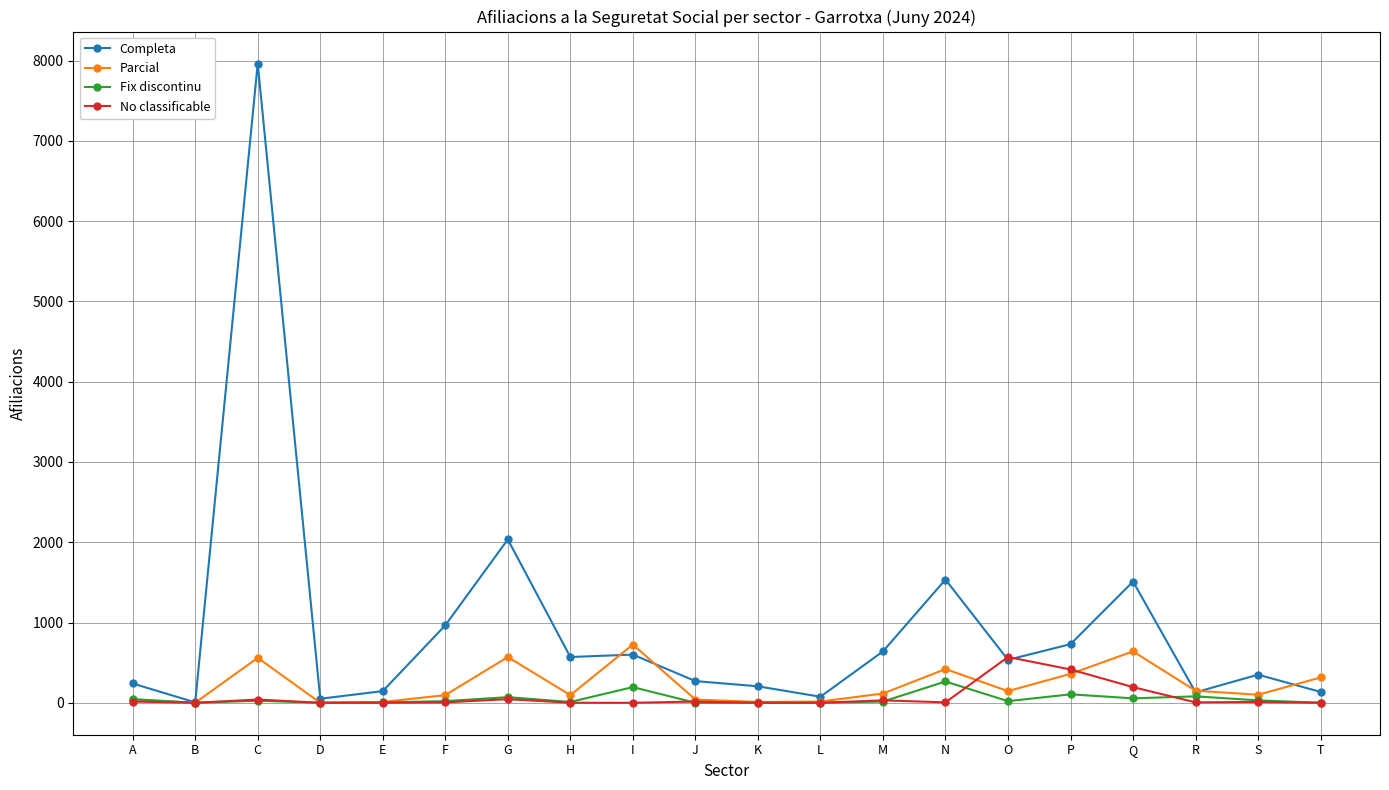

At which category does Completa reach its first local valley?

B